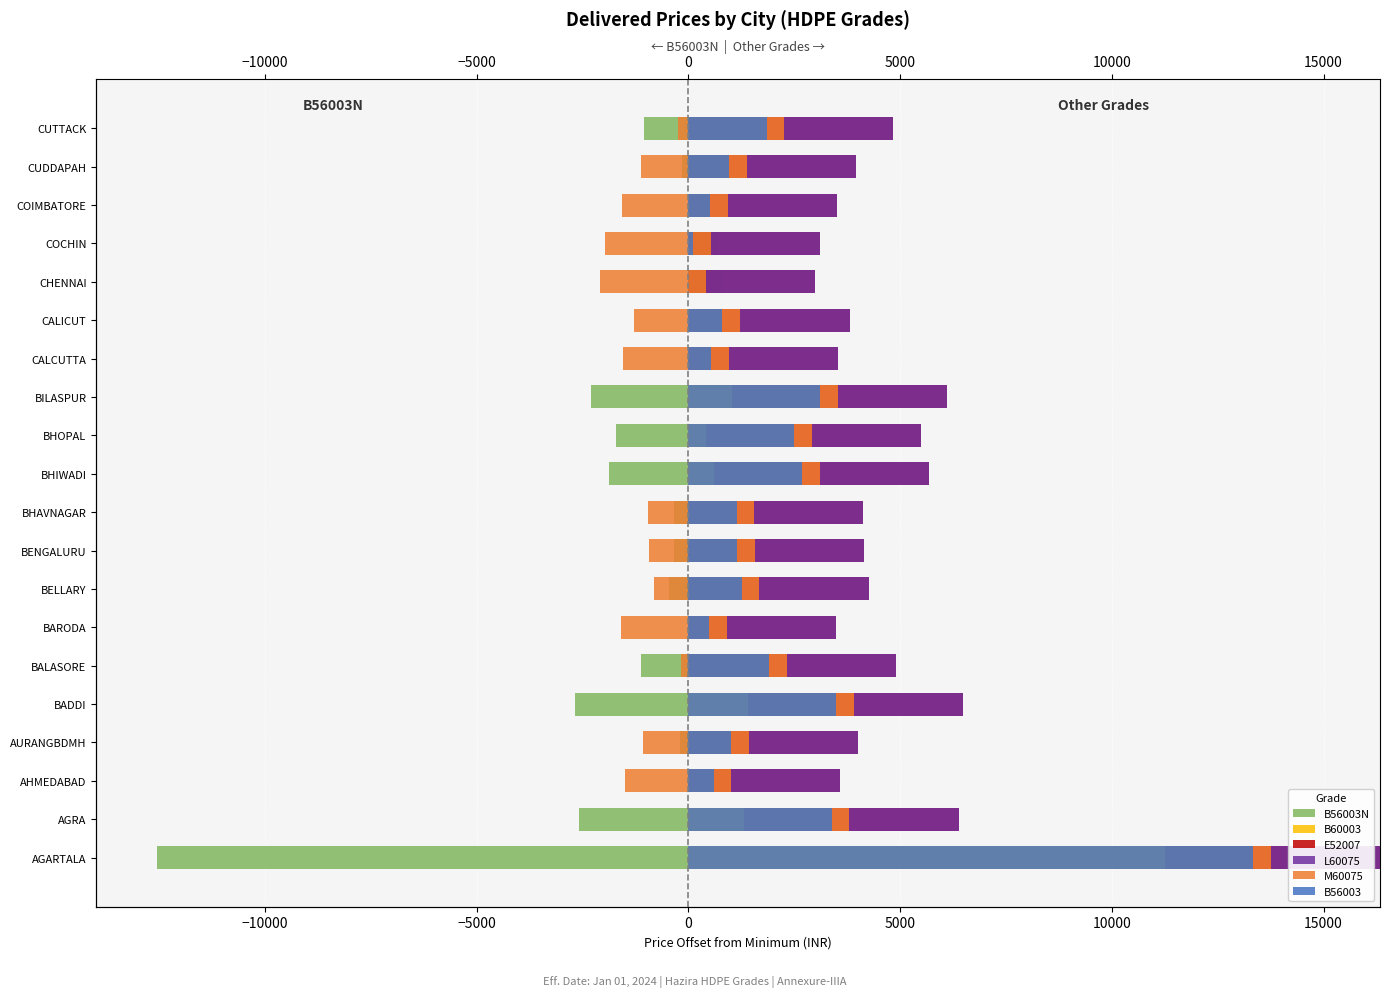

Count the number of data series in this chart.

6